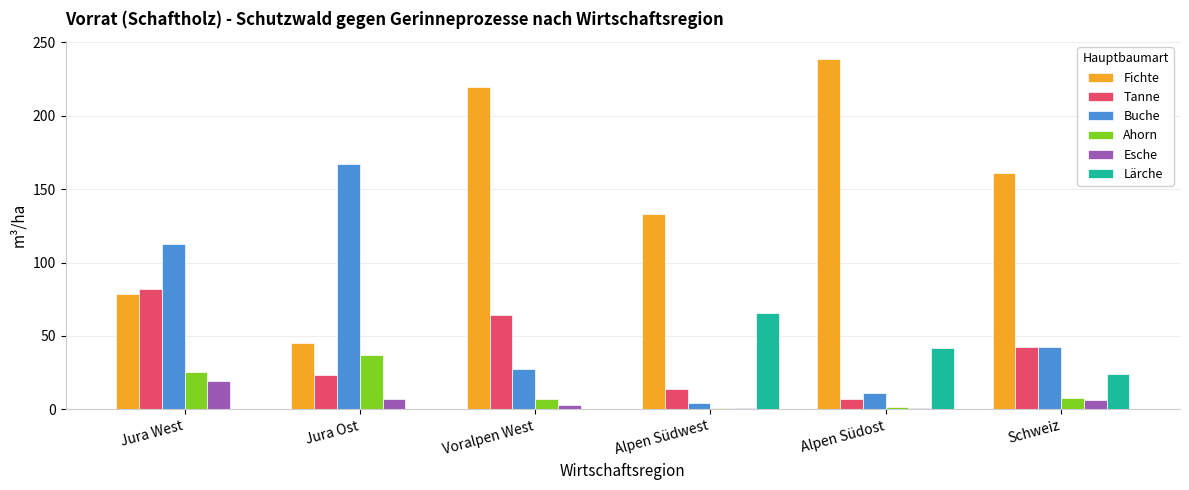

What is the total value across all series at Jura West?

317.7